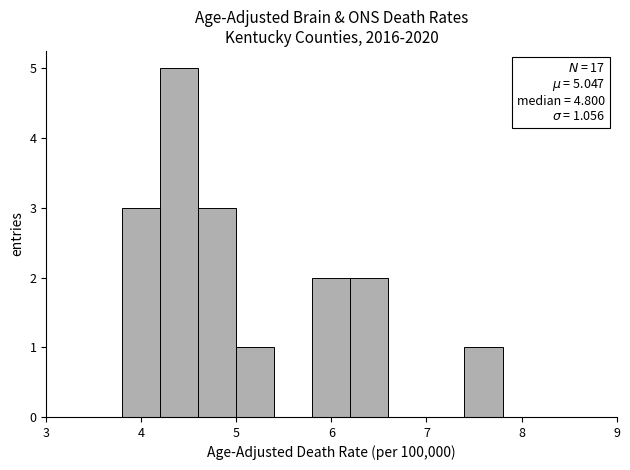

Which range on the x-axis has the tallest bar?

4.2 to 4.6